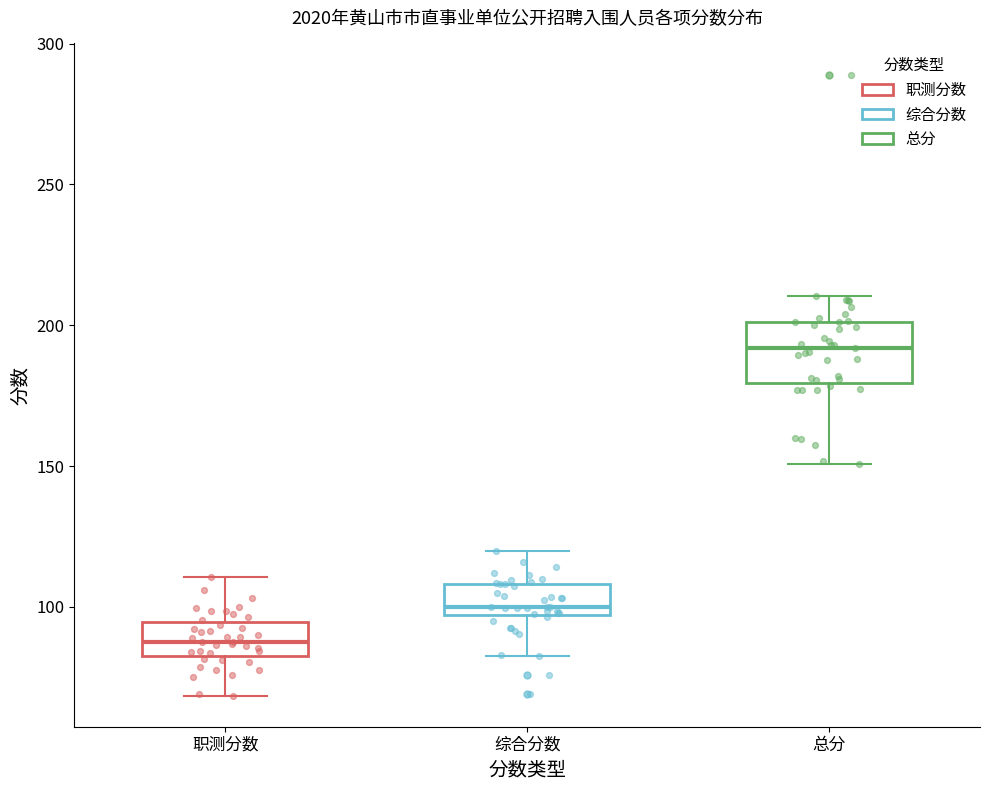

Which box is the tallest, from its lower edge to its upper edge?

总分